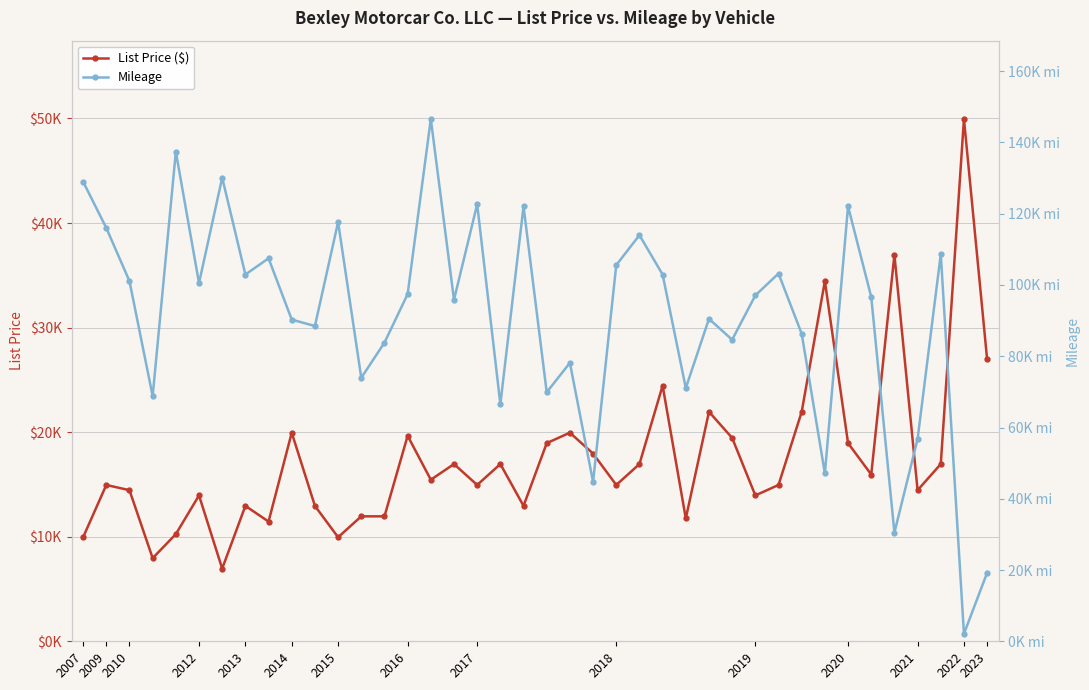

At how many categories does at least one series exceed 15870?

40